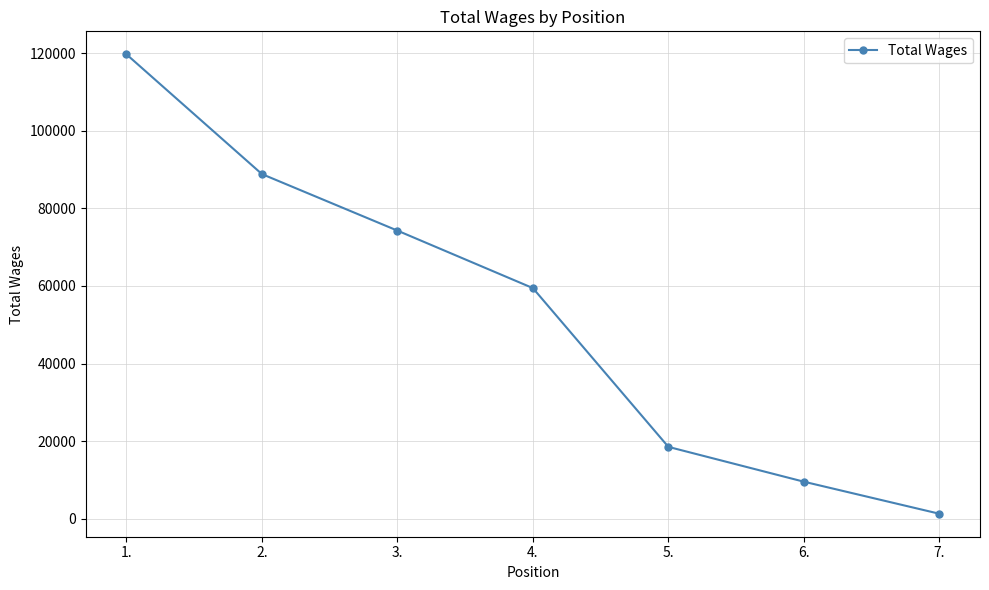

What is the value of the 6th point from the left?

9569